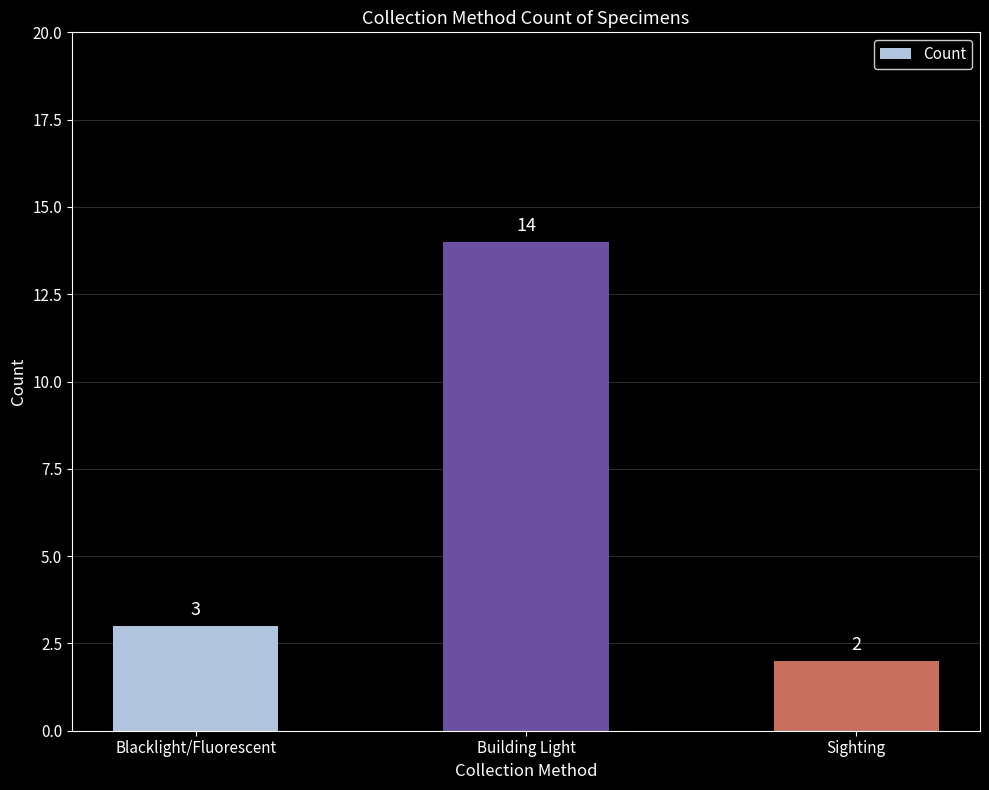

Reading right to left, transcribe all the data shown in this chart.

2	14	3